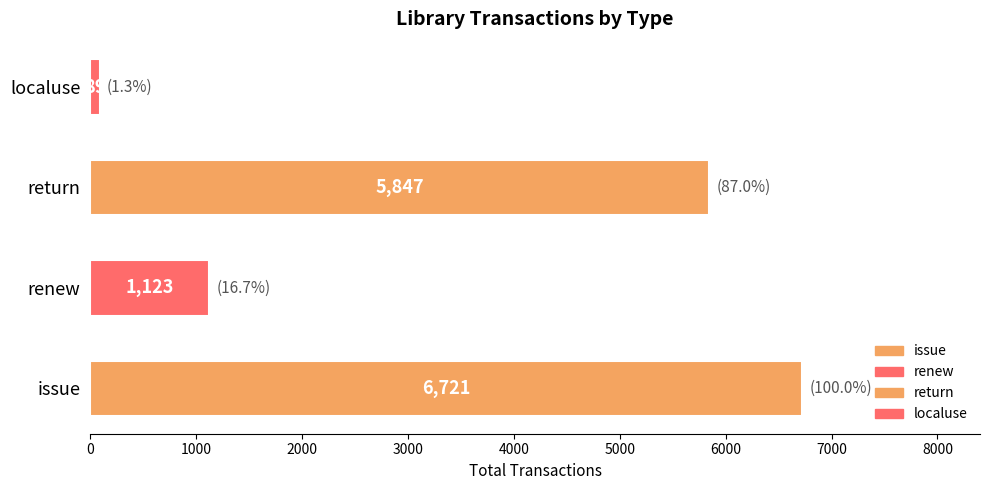

Reading left to right, extract all data points from this chart.

6721	1123	5847	89